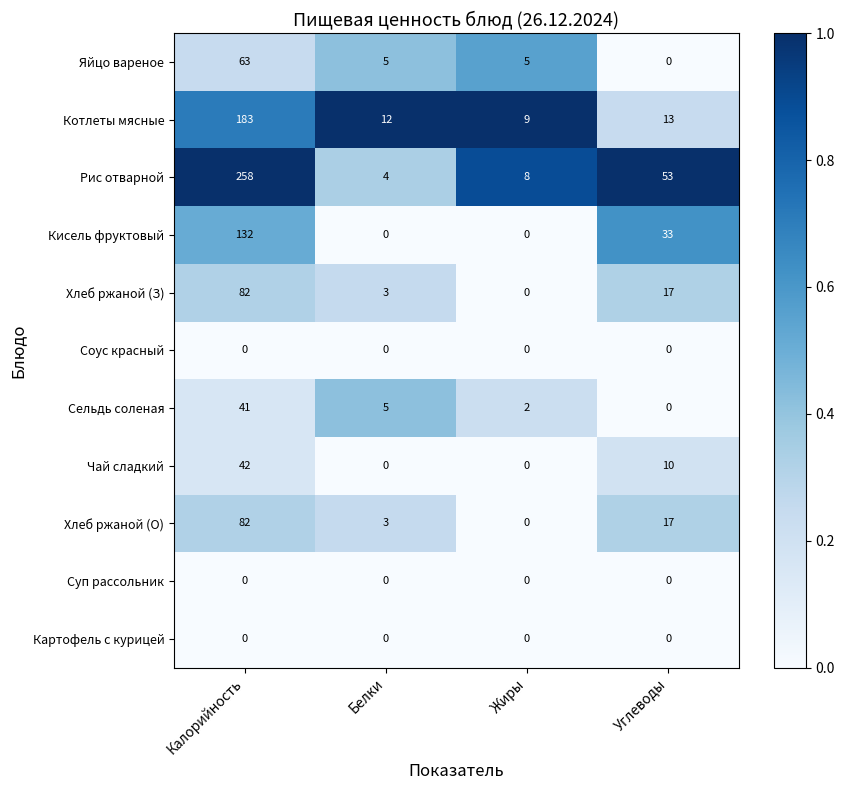

Which series has the largest total across all categories?

Рис отварной